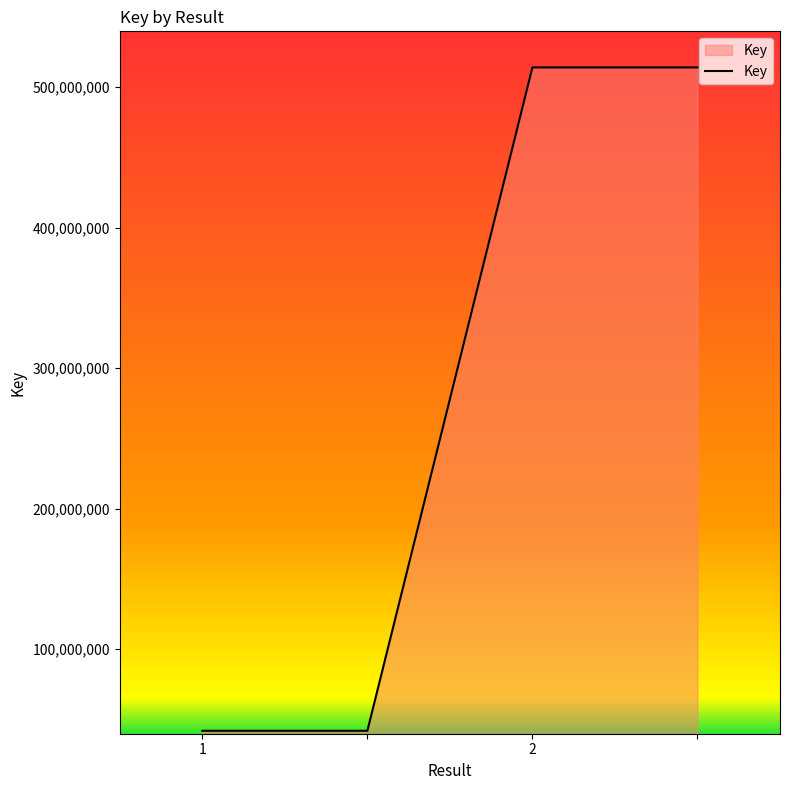

What is the average value?

278007644